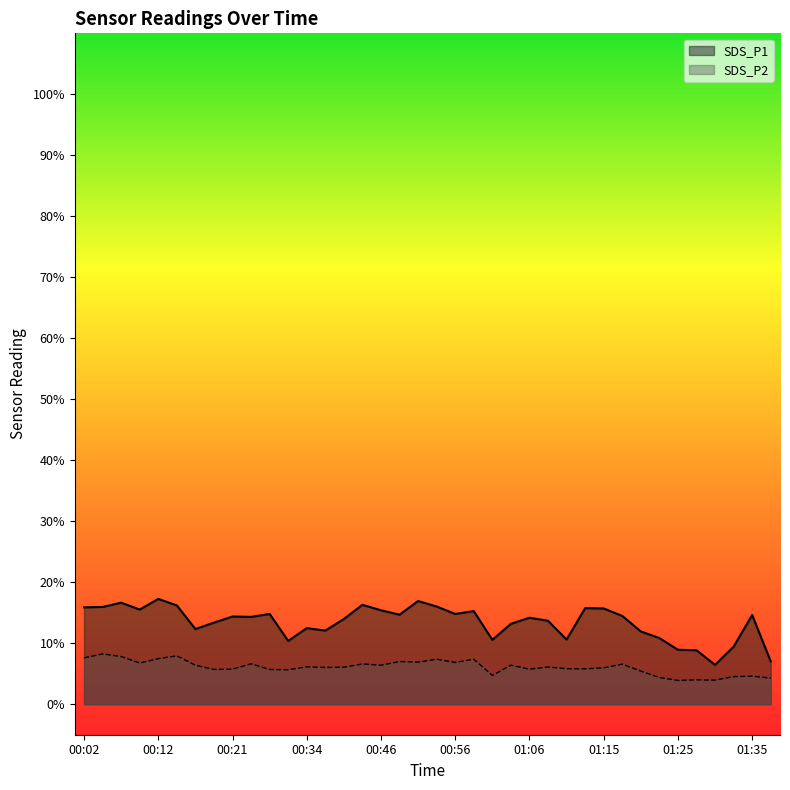

At how many categories does at least one series exceed 6?

38